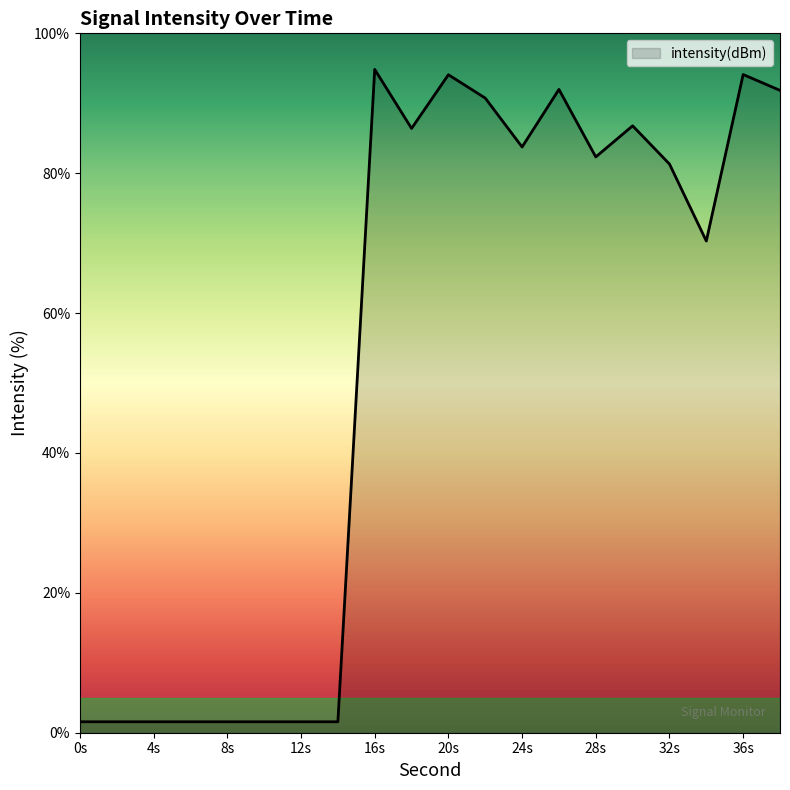

What is the difference between the maximum and minimum values?

93.3